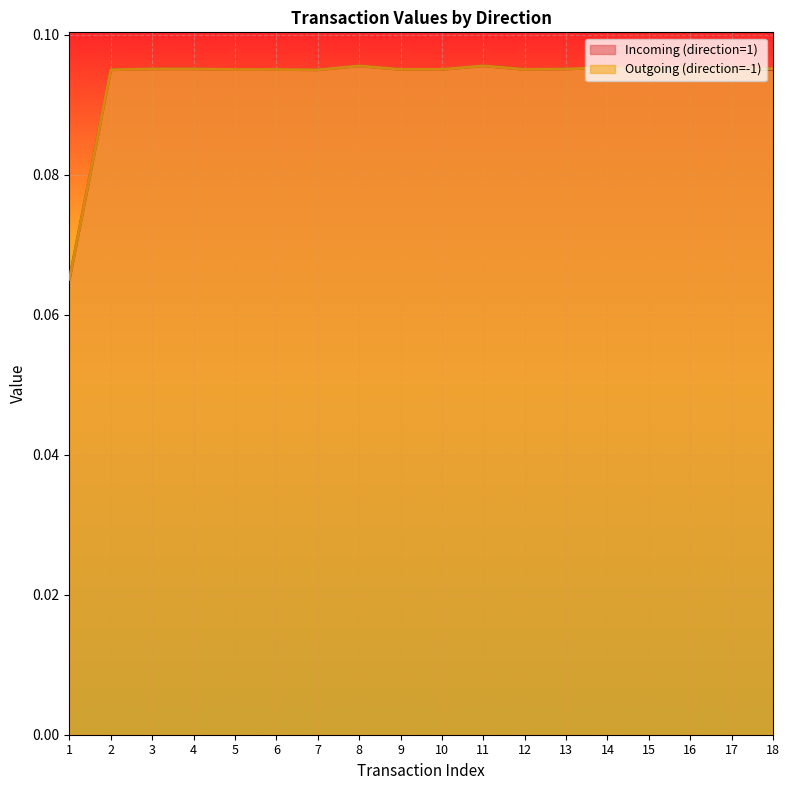

What is the total value across all series at 13?

0.2